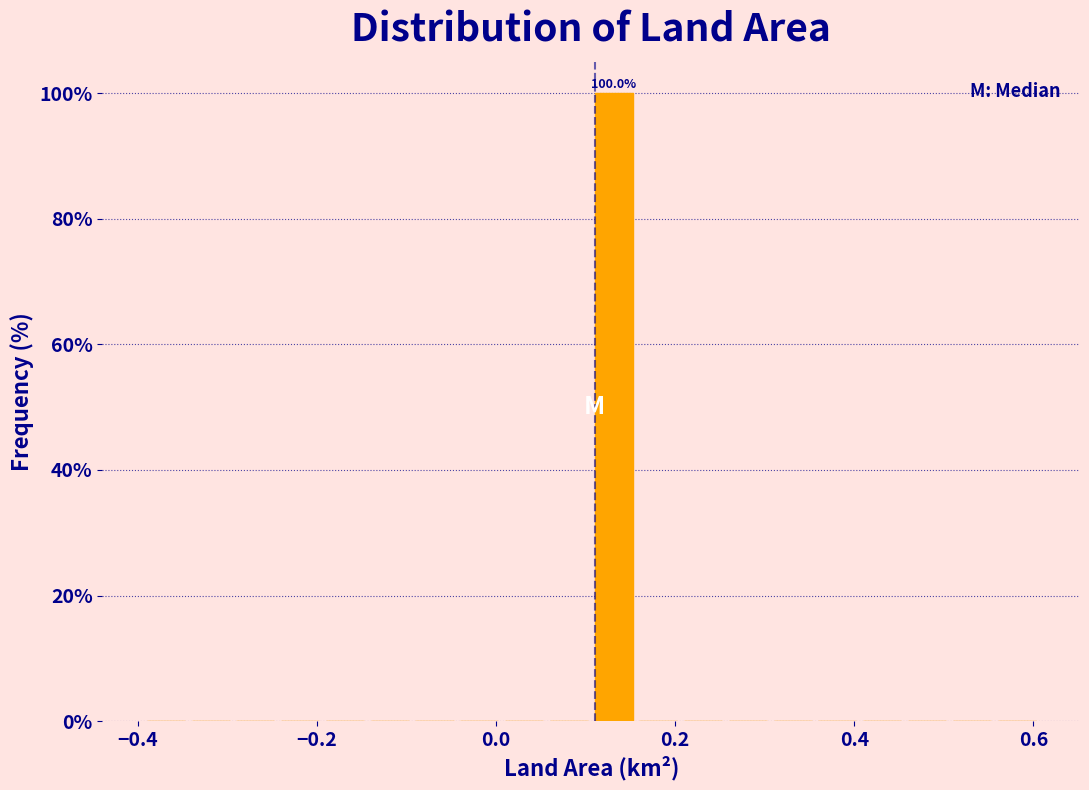

Read against the x-axis, roughly where is the centre of the tallest bar?

0.14